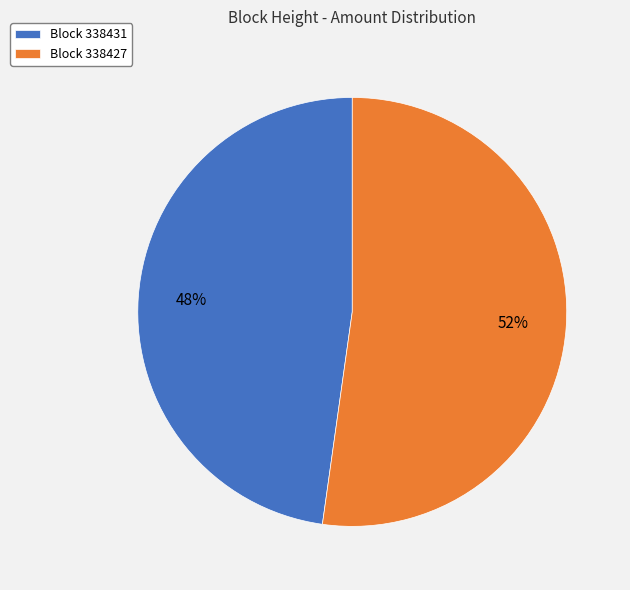

Rank the categories by value from lowest to highest.

Block 338431, Block 338427